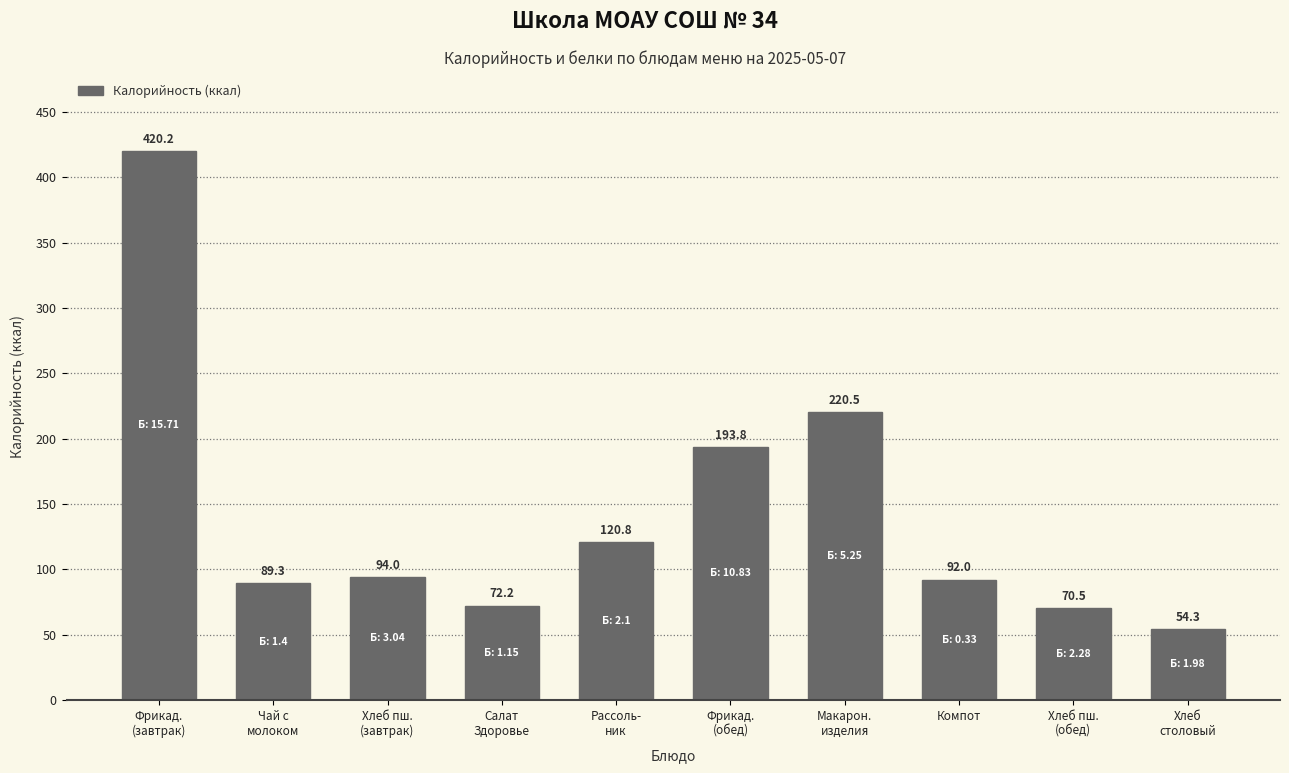

What is the label of the 6th bar from the left?

Фрикад.
(обед)